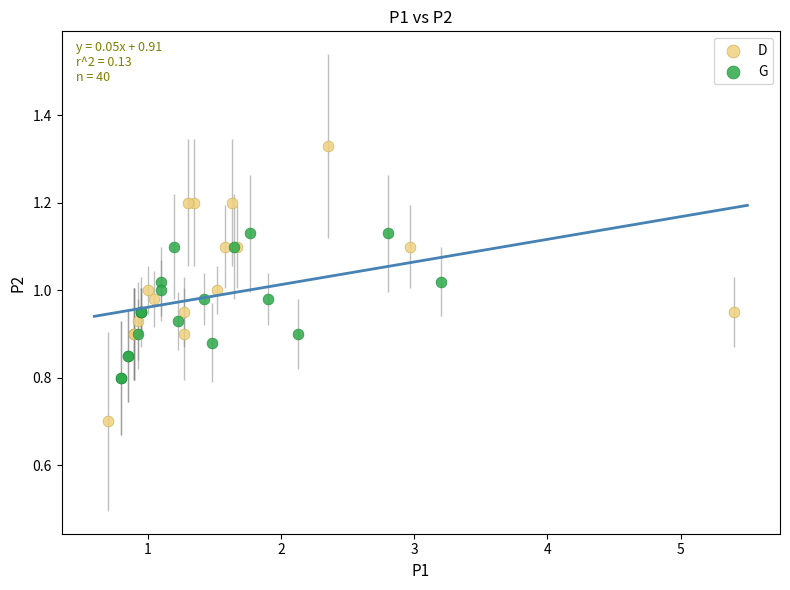

What are all the series names shown in the legend?

D, G